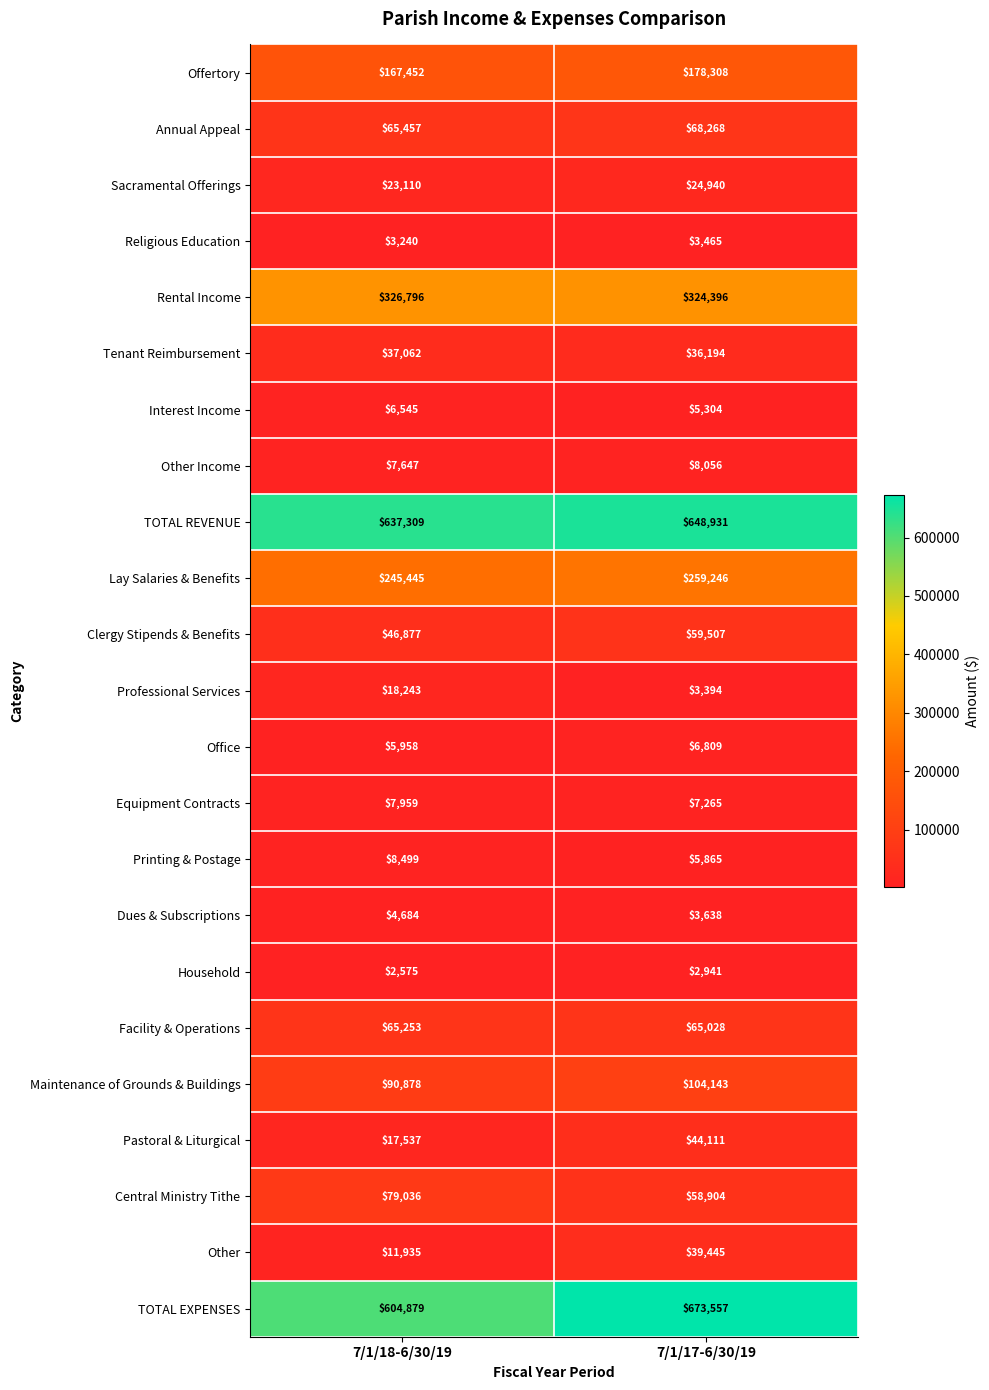

Is it true that Pastoral & Liturgical equals 8064 at 7/1/18-6/30/19?

False